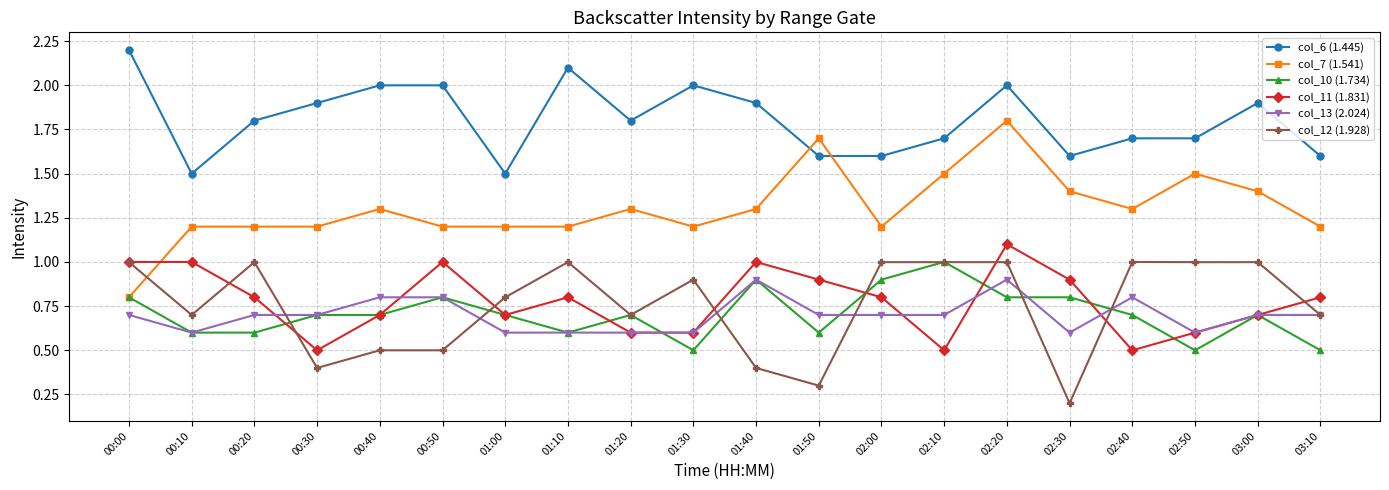

Reading right to left, what are all the values shown in this chart?

col_6 (1.445): 1.6	1.9	1.7	1.7	1.6	2.0	1.7	1.6	1.6	1.9	2.0	1.8	2.1	1.5	2.0	2.0	1.9	1.8	1.5	2.2
col_7 (1.541): 1.2	1.4	1.5	1.3	1.4	1.8	1.5	1.2	1.7	1.3	1.2	1.3	1.2	1.2	1.2	1.3	1.2	1.2	1.2	0.8
col_10 (1.734): 0.5	0.7	0.5	0.7	0.8	0.8	1.0	0.9	0.6	0.9	0.5	0.7	0.6	0.7	0.8	0.7	0.7	0.6	0.6	0.8
col_11 (1.831): 0.8	0.7	0.6	0.5	0.9	1.1	0.5	0.8	0.9	1.0	0.6	0.6	0.8	0.7	1.0	0.7	0.5	0.8	1.0	1.0
col_13 (2.024): 0.7	0.7	0.6	0.8	0.6	0.9	0.7	0.7	0.7	0.9	0.6	0.6	0.6	0.6	0.8	0.8	0.7	0.7	0.6	0.7
col_12 (1.928): 0.7	1.0	1.0	1.0	0.2	1.0	1.0	1.0	0.3	0.4	0.9	0.7	1.0	0.8	0.5	0.5	0.4	1.0	0.7	1.0